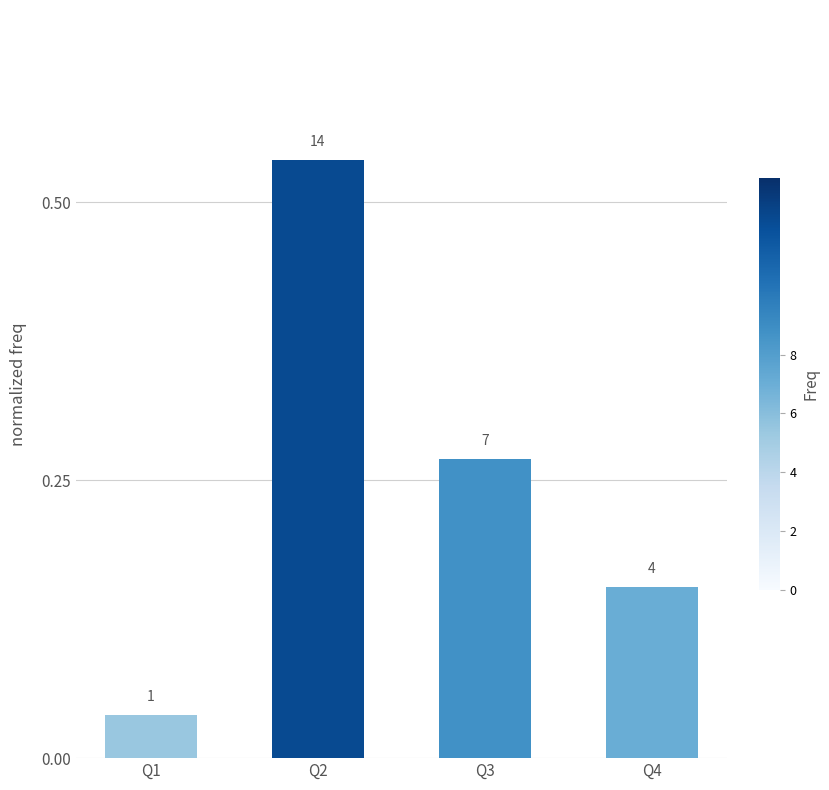

Are the bars horizontal?

No